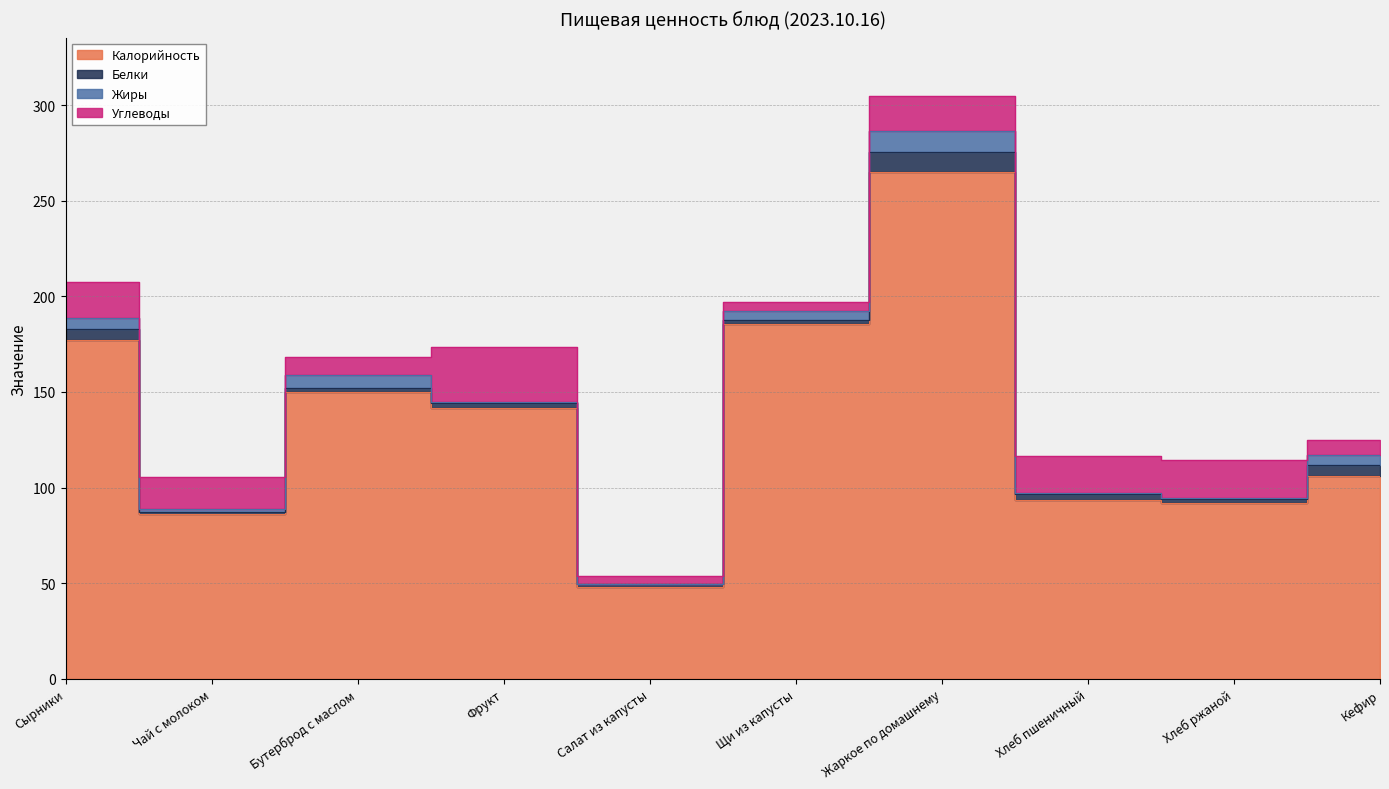

How many data points in Калорийность are less than 141?

5